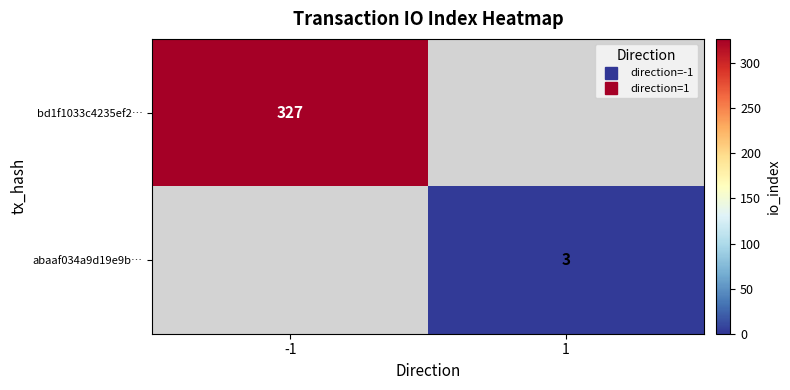

Between 1 and -1, which is larger?

-1